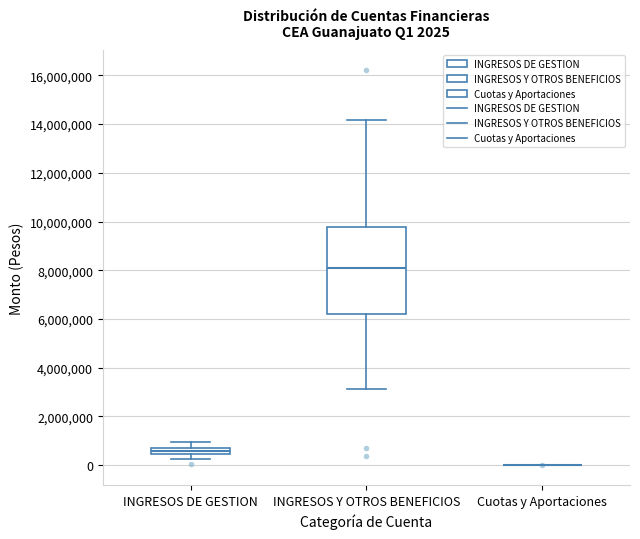

Which box is the tallest, from its lower edge to its upper edge?

INGRESOS Y OTROS BENEFICIOS